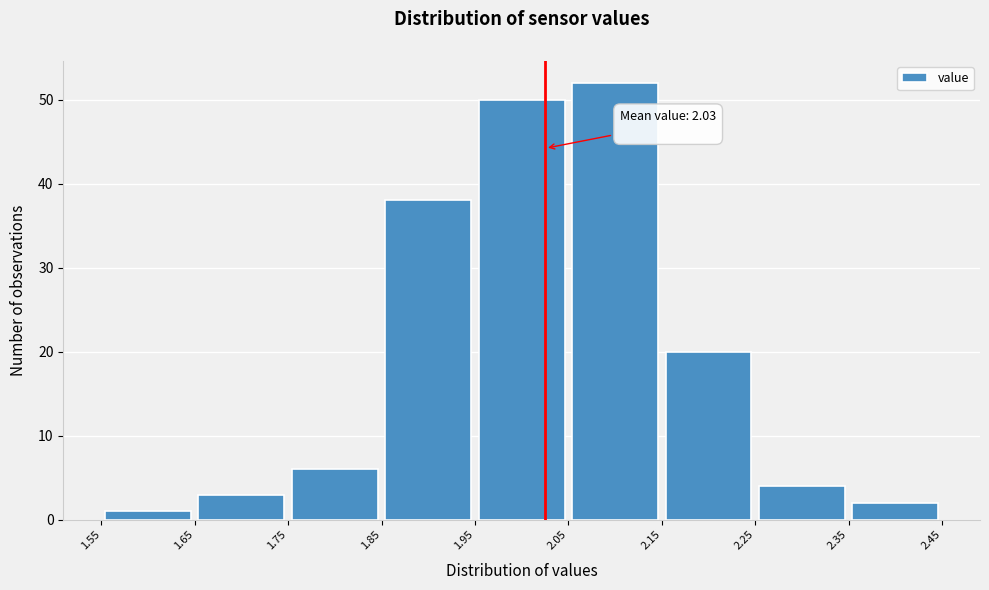

Over which range of the x-axis is the bar tallest?

2.05 to 2.15